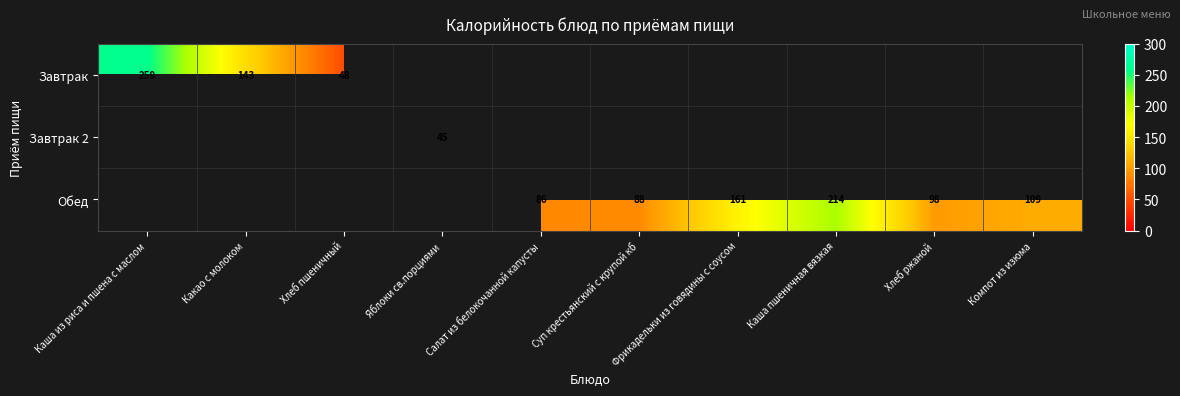

How many values in the Обед series exceed 86?

6